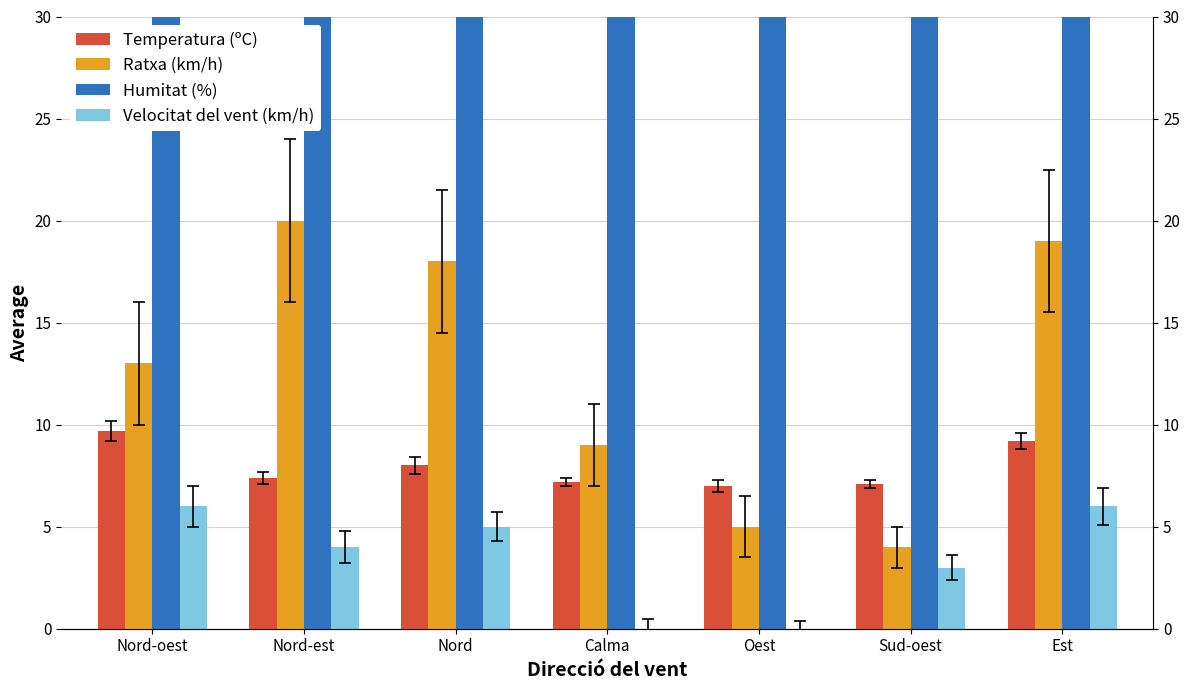

Reading left to right, what are all the values shown in this chart?

Temperatura (ºC): 9.7	7.4	8.0	7.2	7.0	7.1	9.2
Ratxa (km/h): 13.0	20.0	18.0	9.0	5.0	4.0	19.0
Humitat (%): 95.0	96.0	94.0	98.0	98.0	98.0	93.0
Velocitat del vent (km/h): 6.0	4.0	5.0	0.0	0.0	3.0	6.0